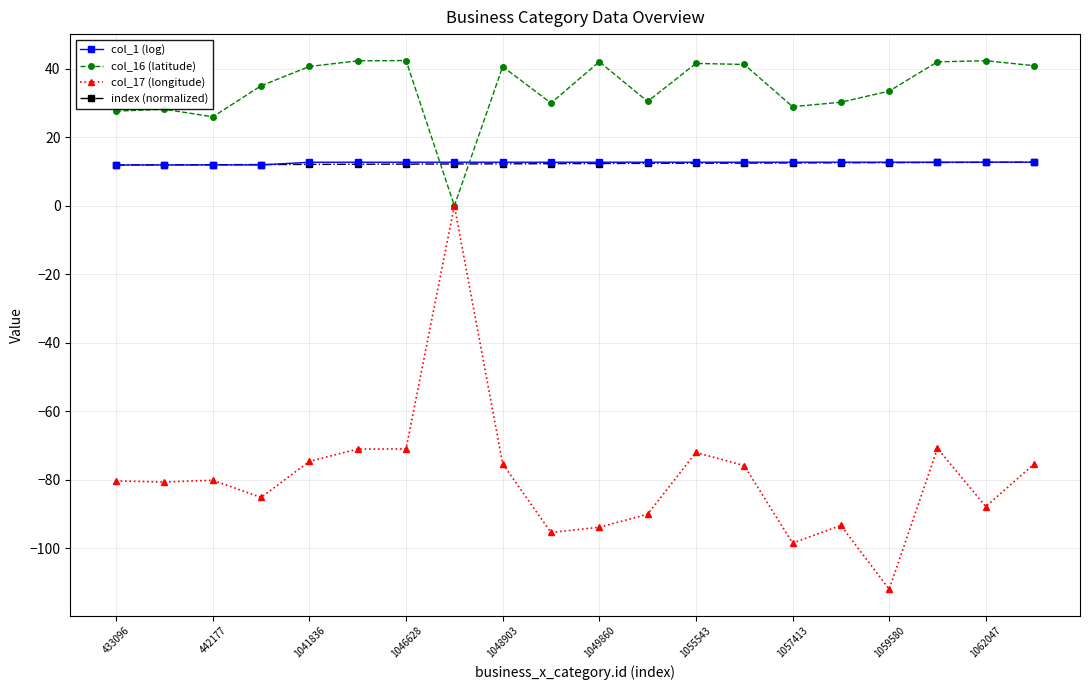

What is the smallest value displayed?

-112.0